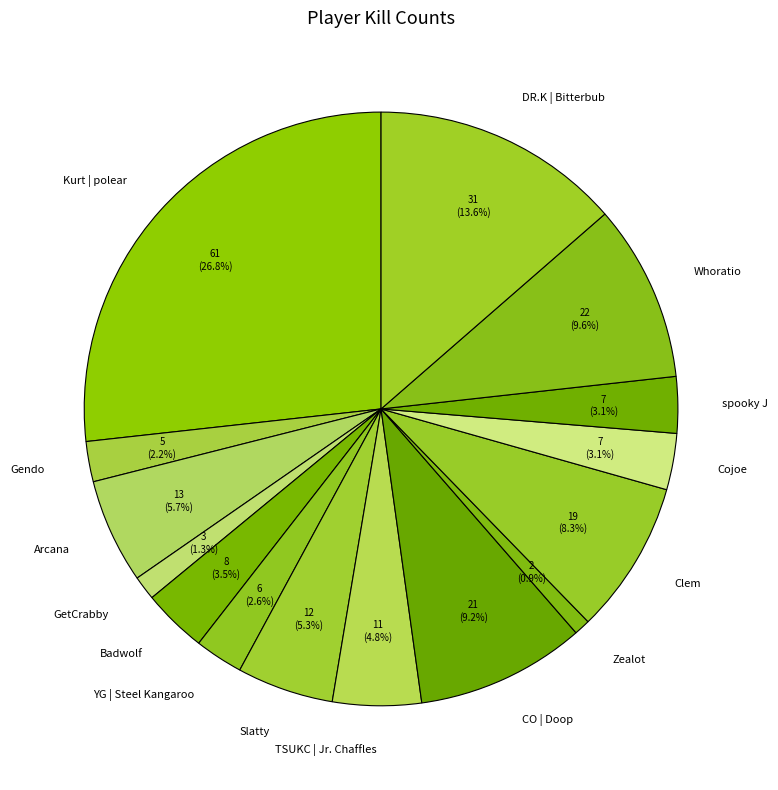

How much of the chart is everything except Whoratio?

90.4%